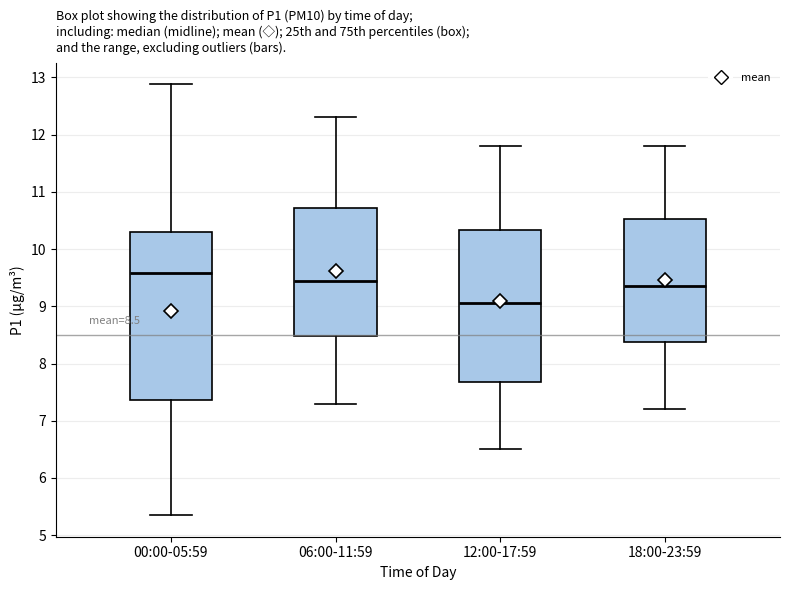

Which box's median line is the lowest?

12:00-17:59